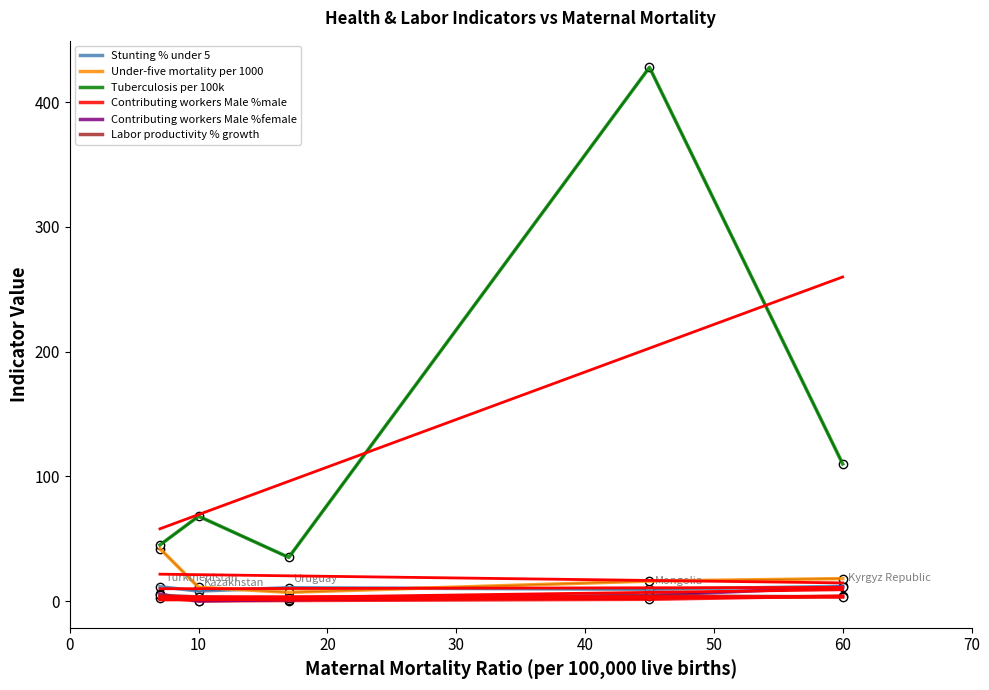

What is the difference between the highest and lowest values at 0?

42.3